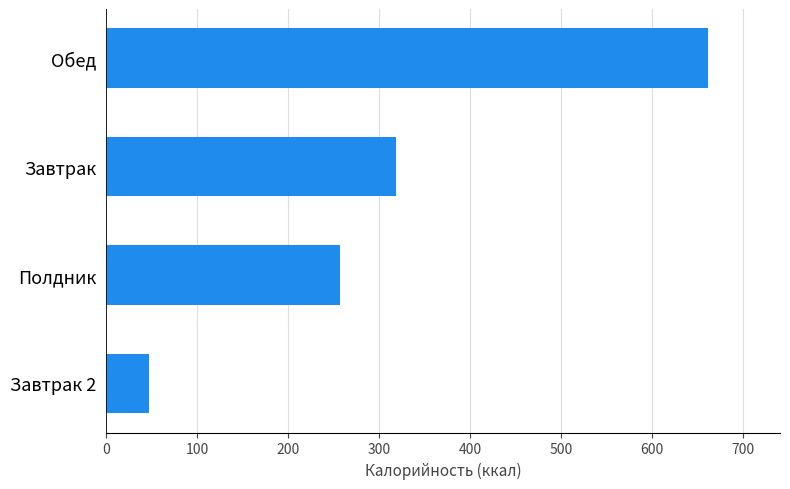

What is the difference between the maximum and second lowest values?

403.9